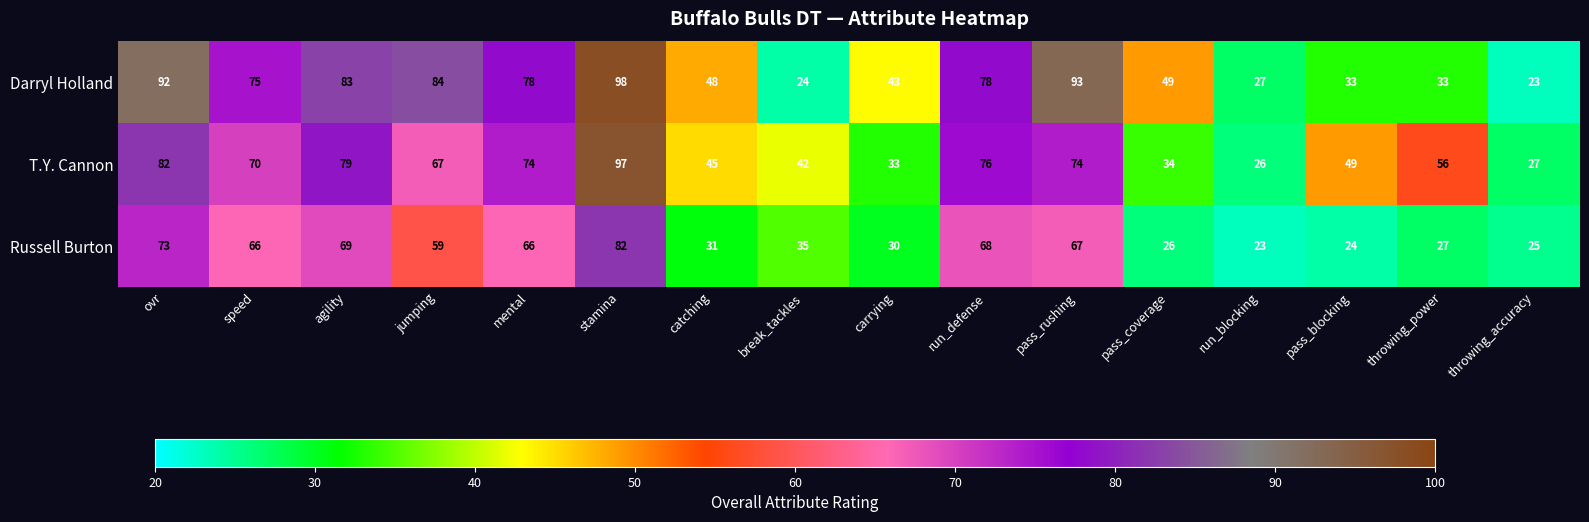

What is the difference between the maximum and second lowest values in the Russell Burton series?

58